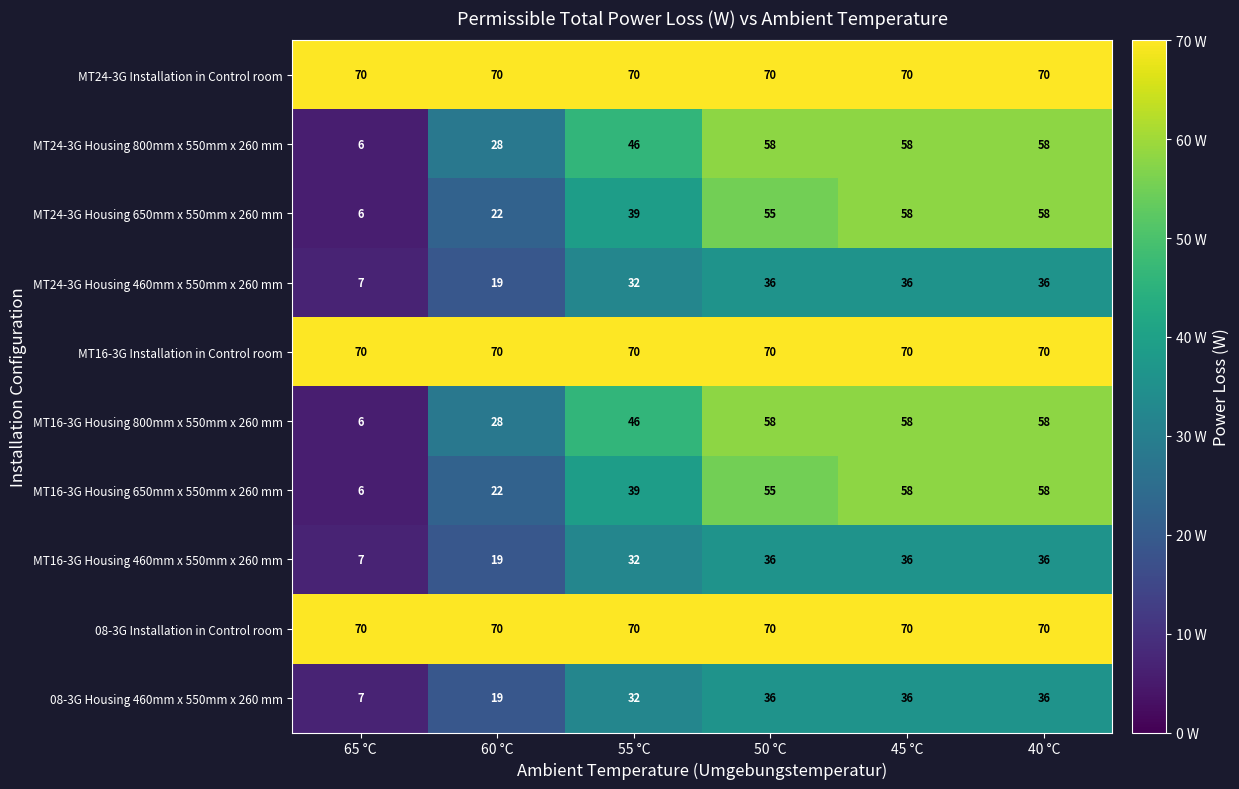

What is the spread (max minus min) of values at 60 °C?

51